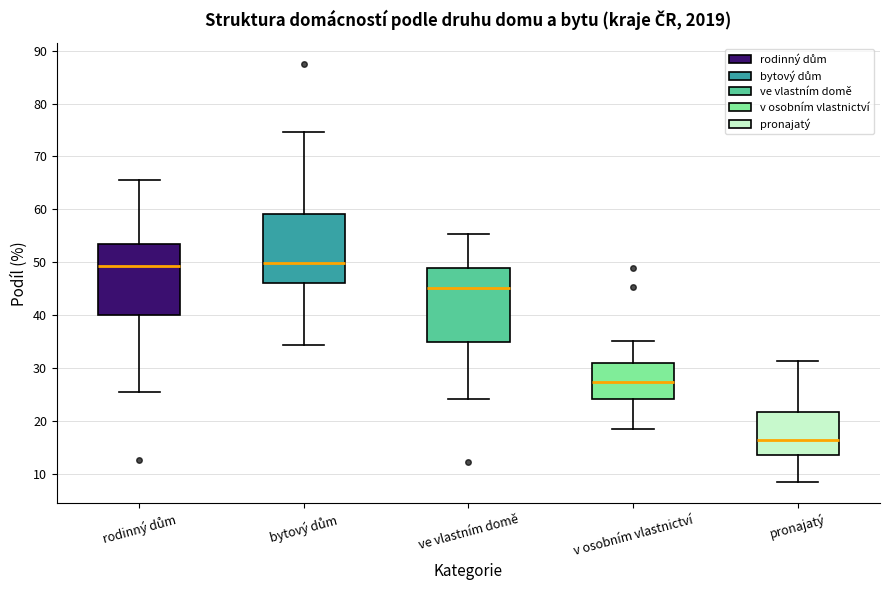

Which box's median line is the lowest?

pronajatý